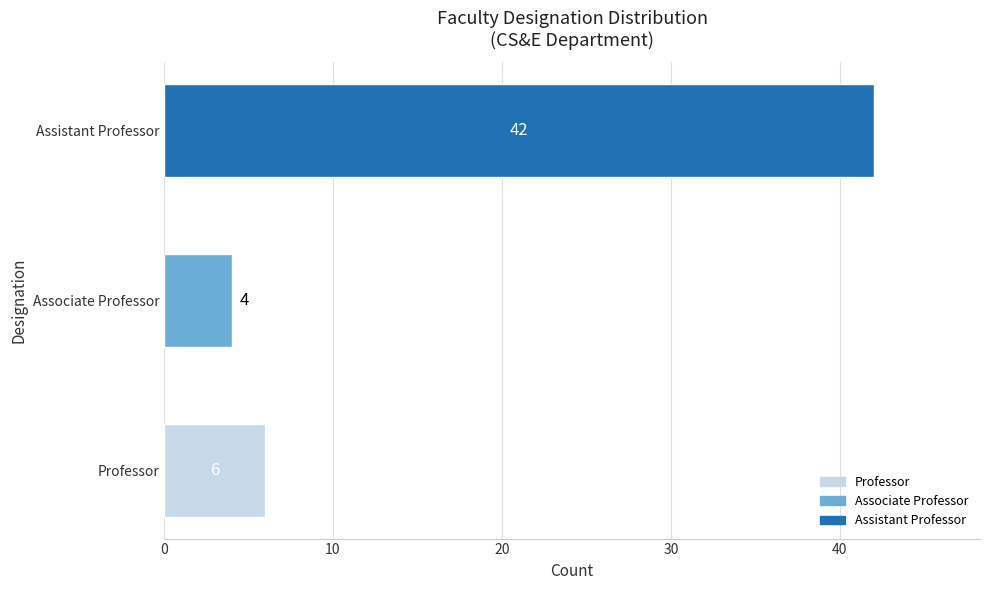

List the labels in order of value, largest first.

Assistant Professor, Professor, Associate Professor